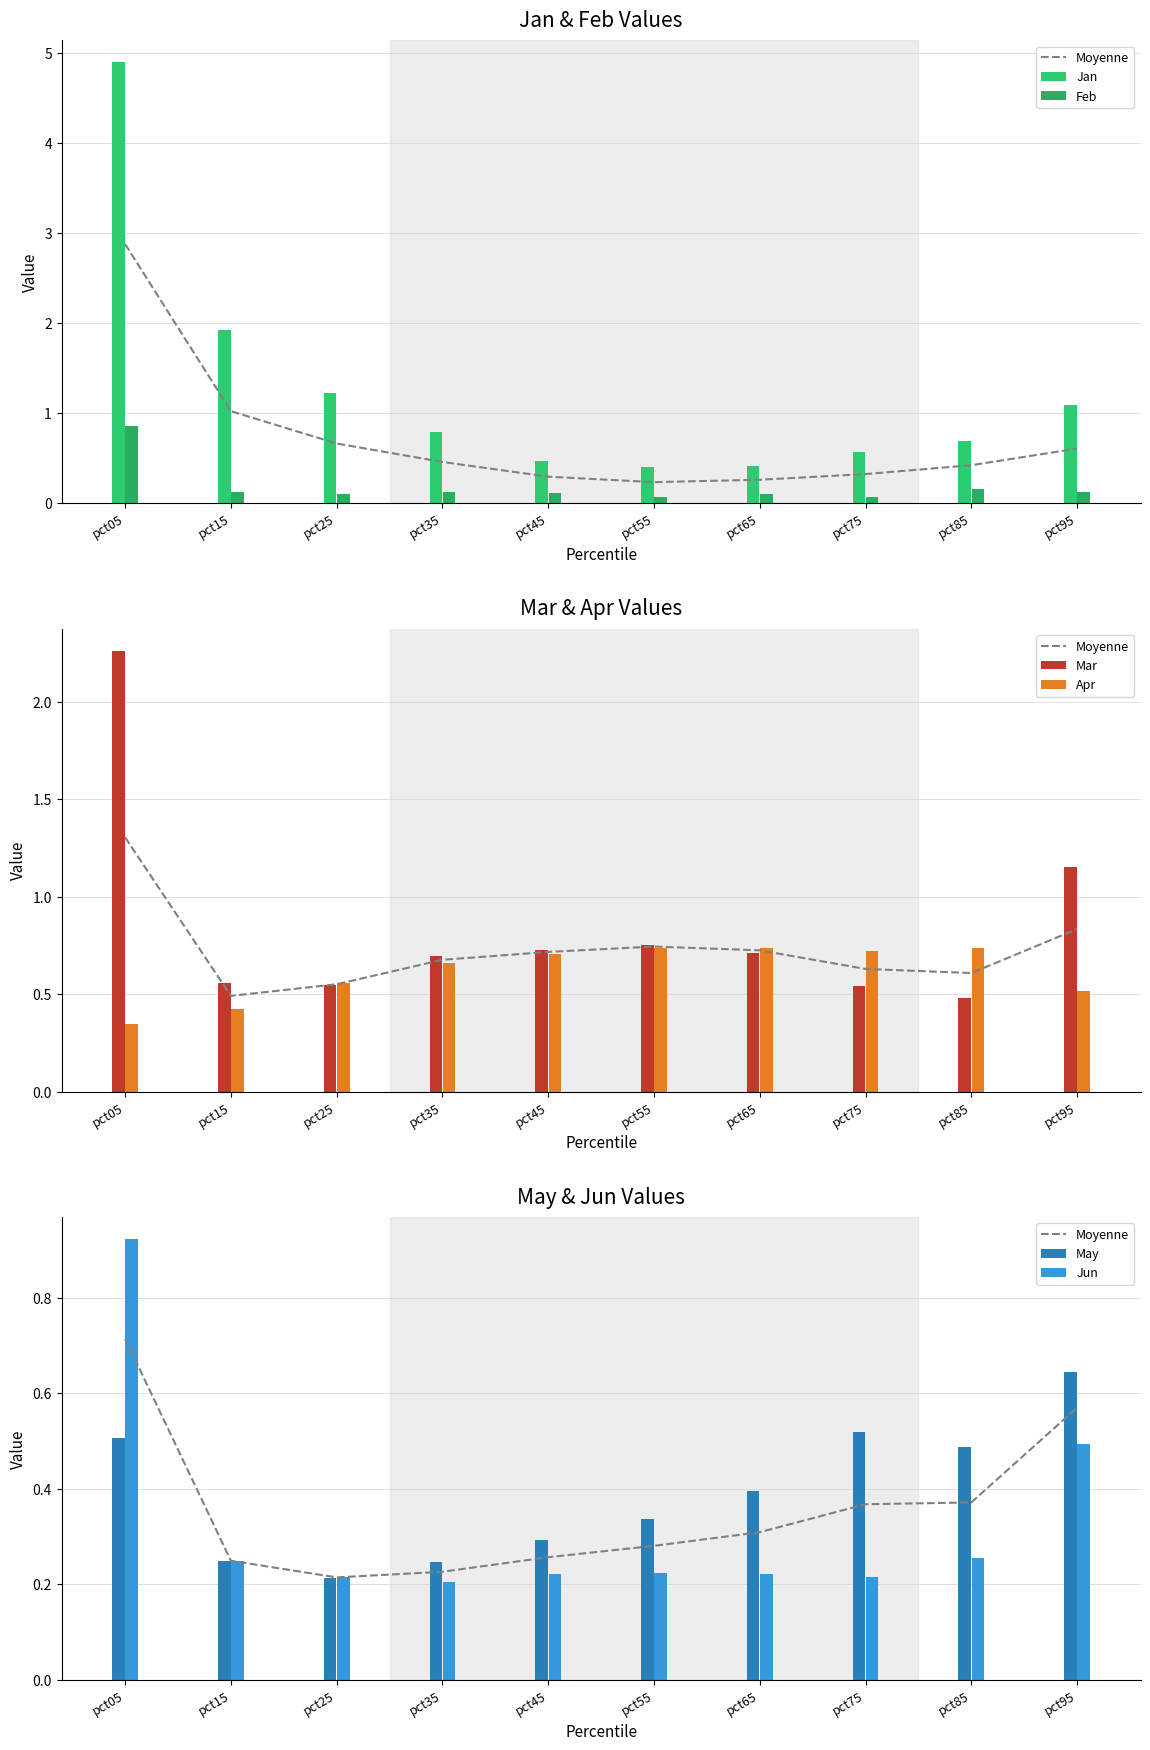

True or false: Mar has a value of 1.6 at pct95.

False